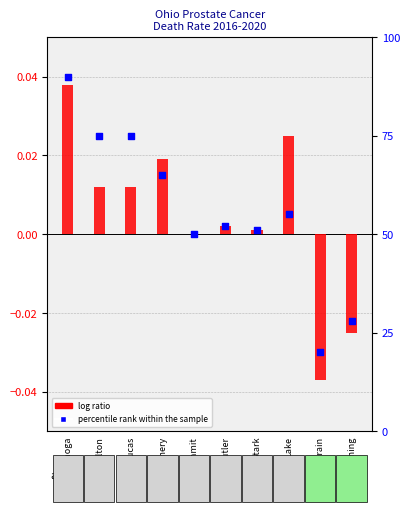

At how many categories does at least one series exceed 0?

7